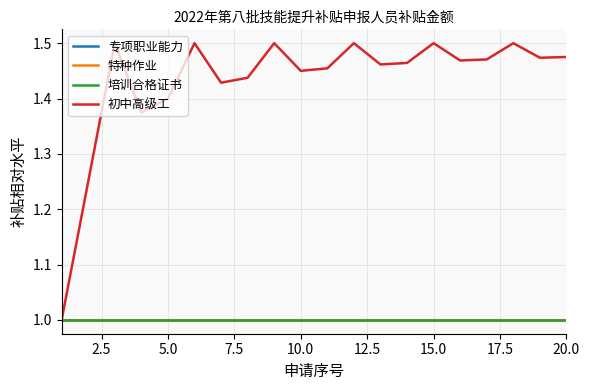

Is this an area chart (filled region under the line)?

No